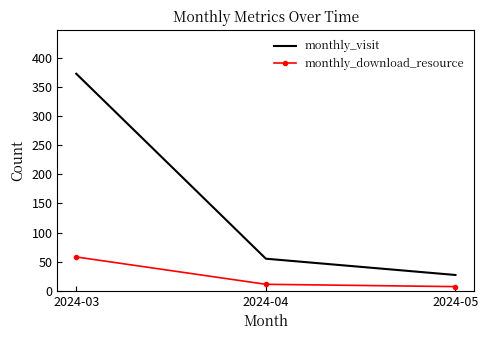

What is the sum of all monthly_download_resource values?

76